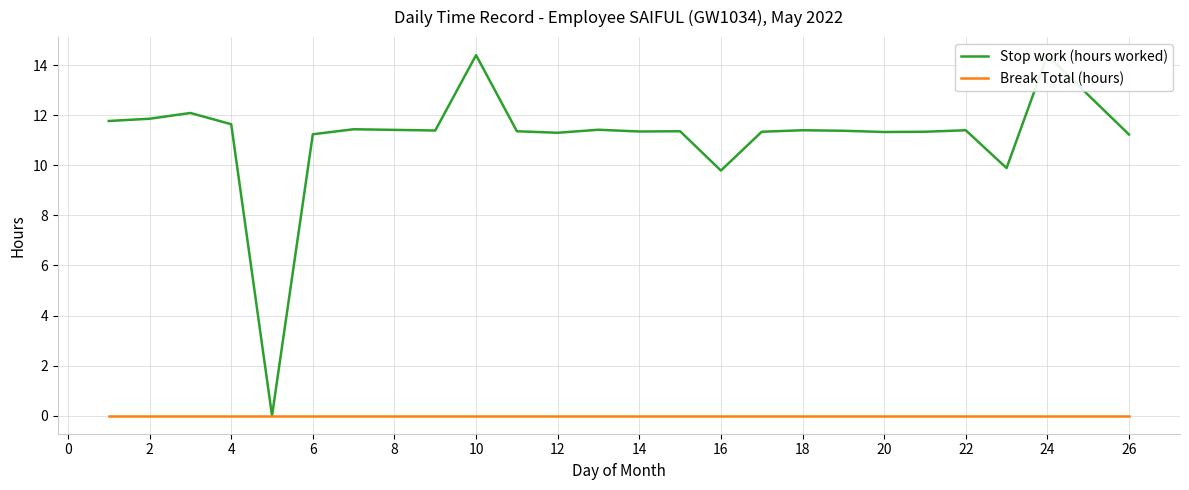

Which series has the largest range (max minus min)?

Stop work (hours worked)